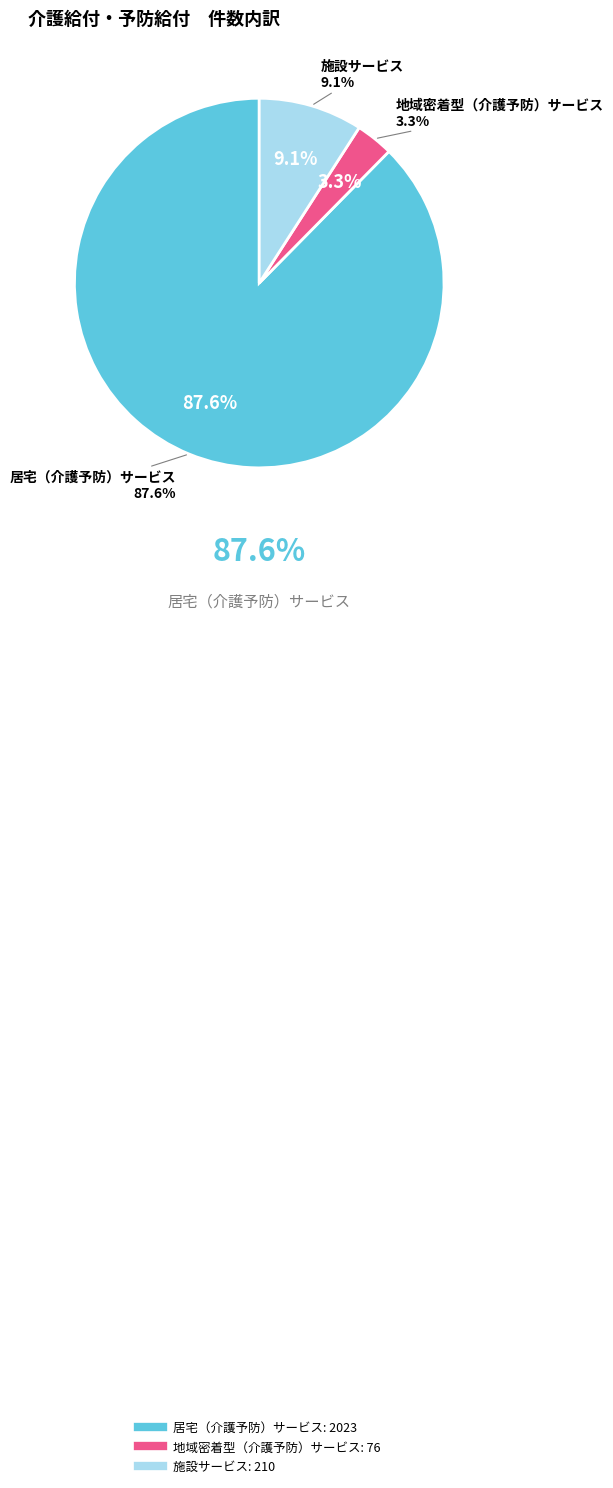

How many segments does this pie chart have?

3